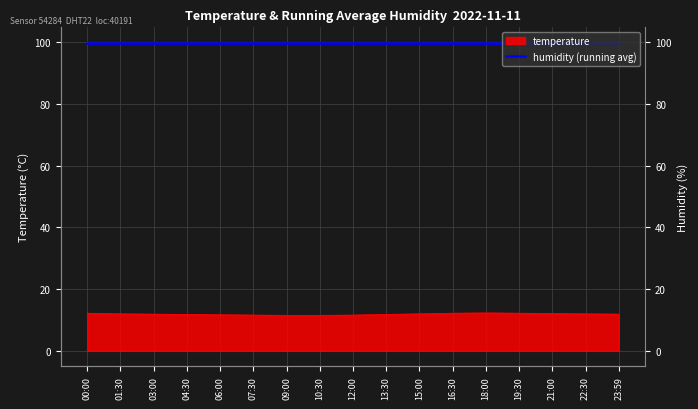

Is it true that the value at 07:30 is 11.6?

True